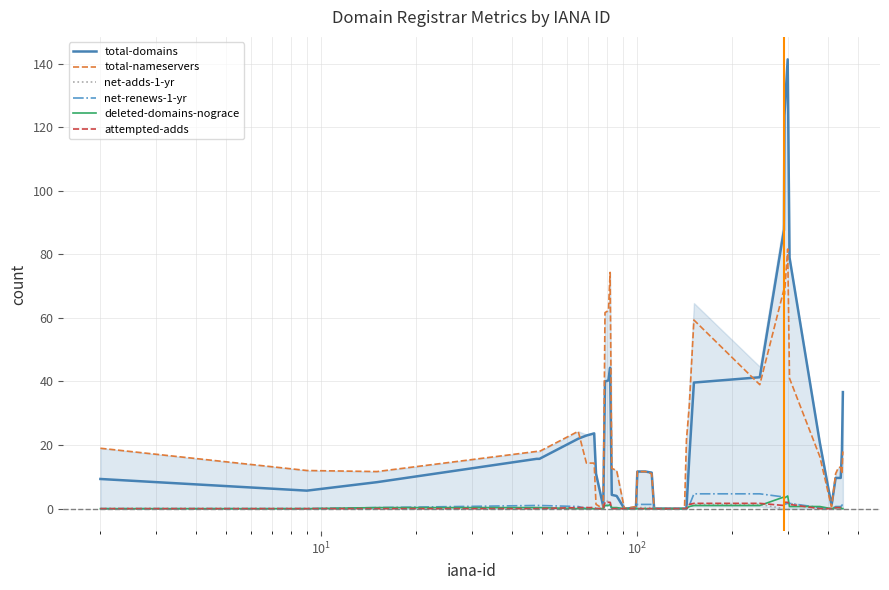

Count the net-adds-1-yr values in the range 0 to 1.

31